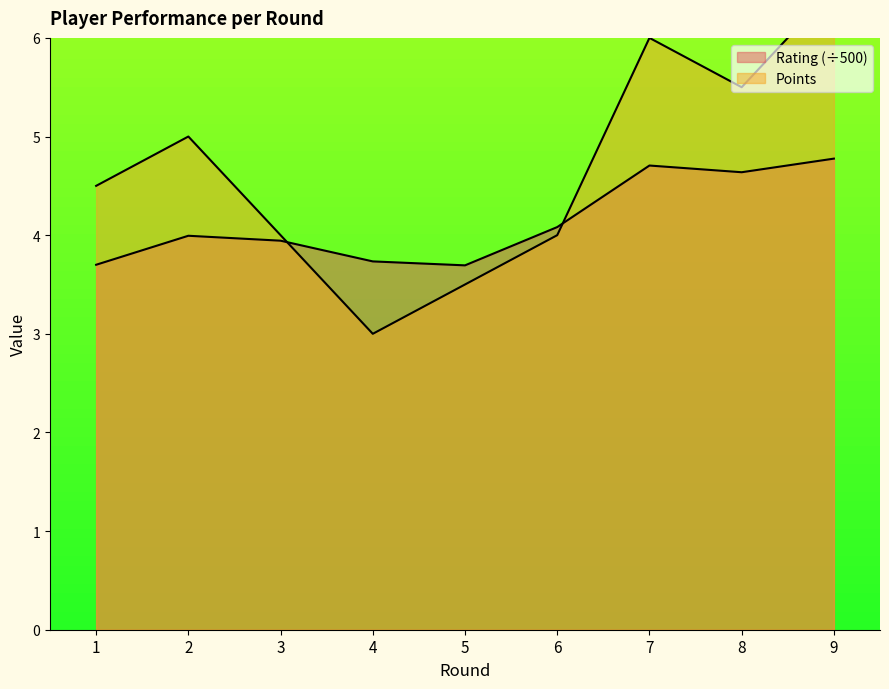

Between 5 and 9, which is larger?

9